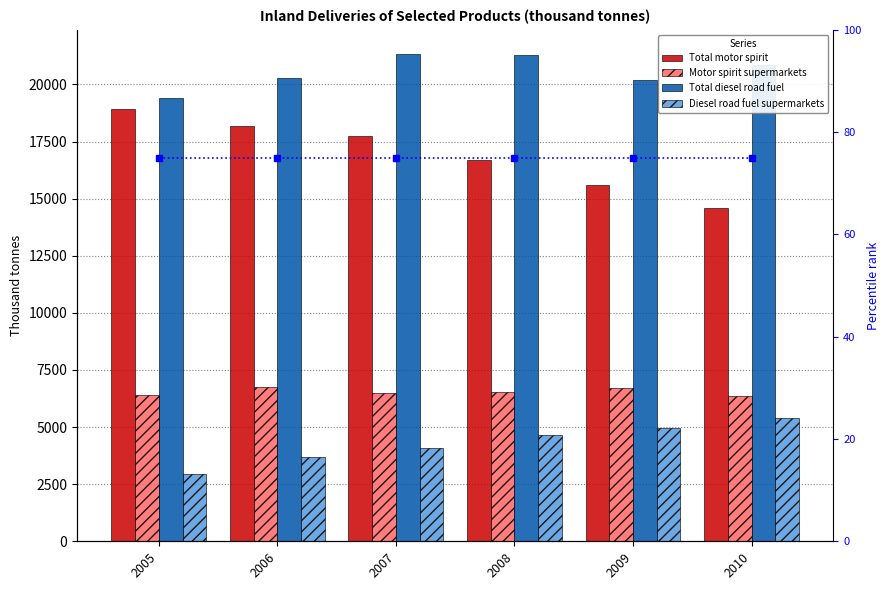

True or false: Diesel road fuel supermarkets has a value of 2928.7 at 2005.

True